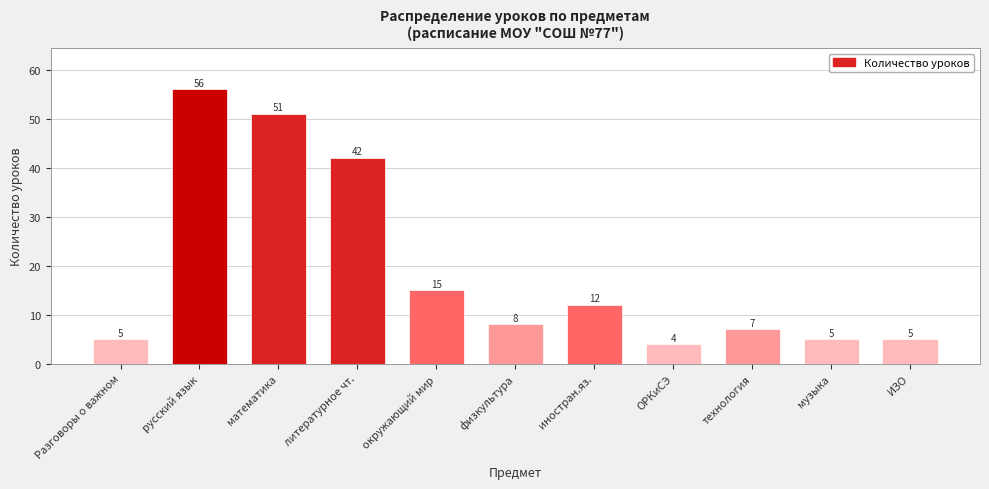

Reading left to right, transcribe all the data shown in this chart.

Разговоры о важном=5	русский язык=56	математика=51	литературное чт.=42	окружающий мир=15	физкультура=8	иностран.яз.=12	ОРКиСЭ=4	технология=7	музыка=5	ИЗО=5